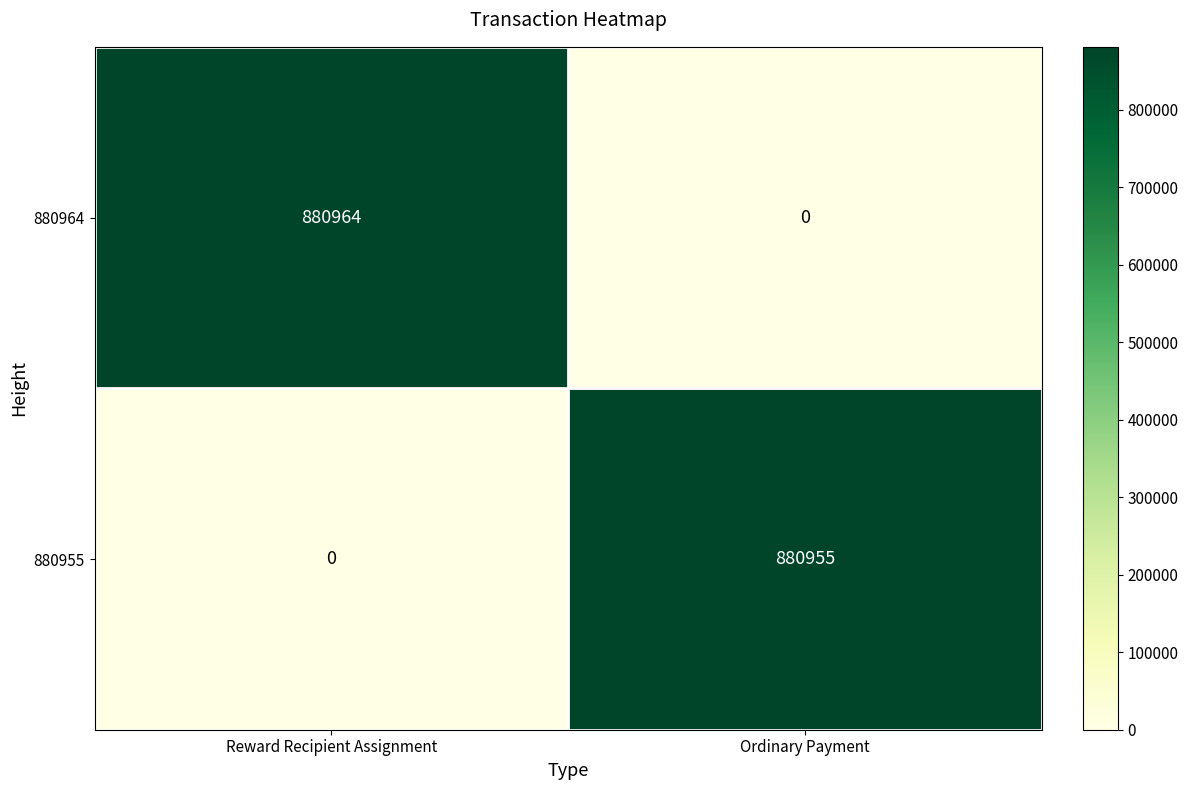

What is the total value across all series at Ordinary Payment?

880955